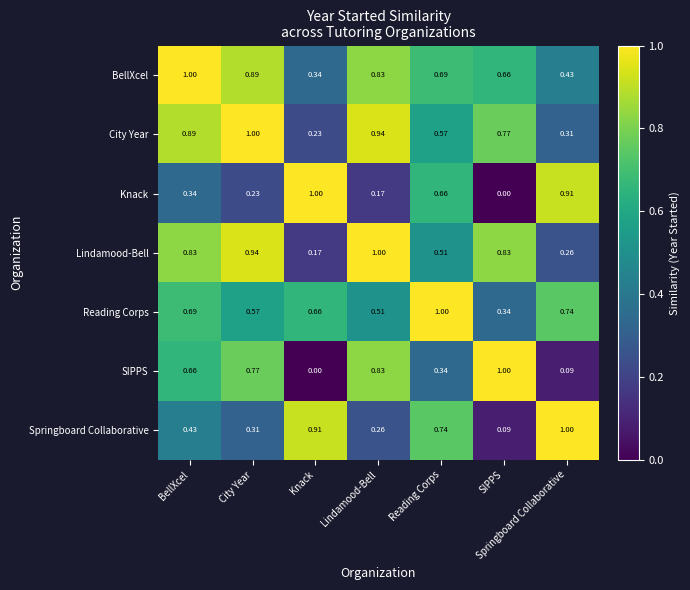

How many categories are shown in the chart?

7